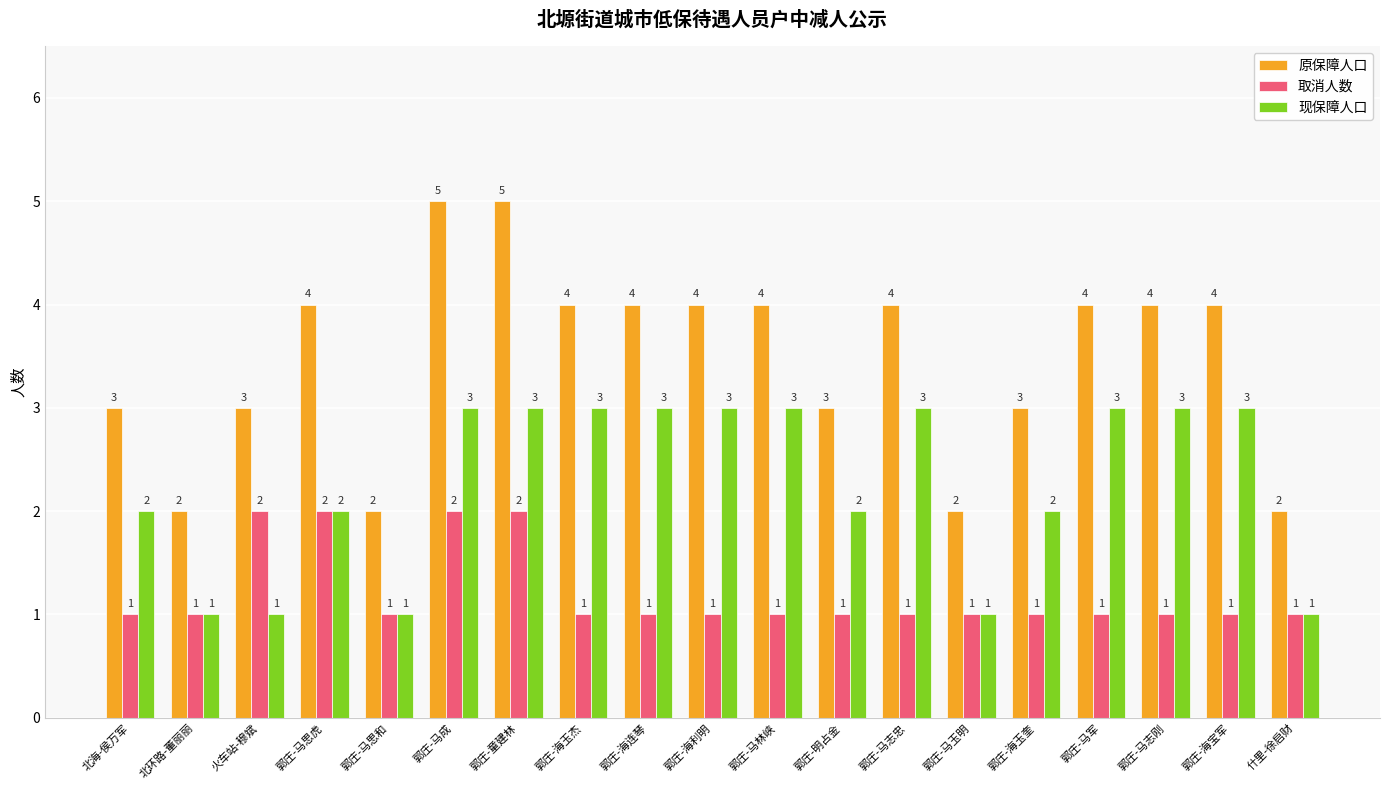

Rank the series by their average value, from highest to lowest.

原保障人口, 现保障人口, 取消人数